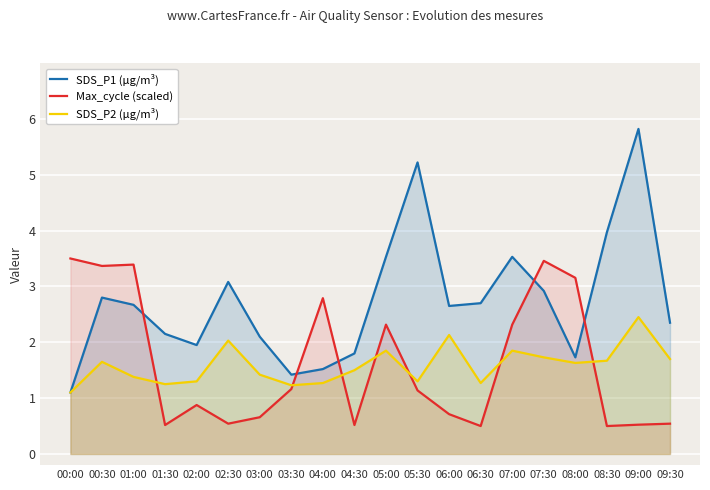

Which label corresponds to the largest value in the chart?

09:00